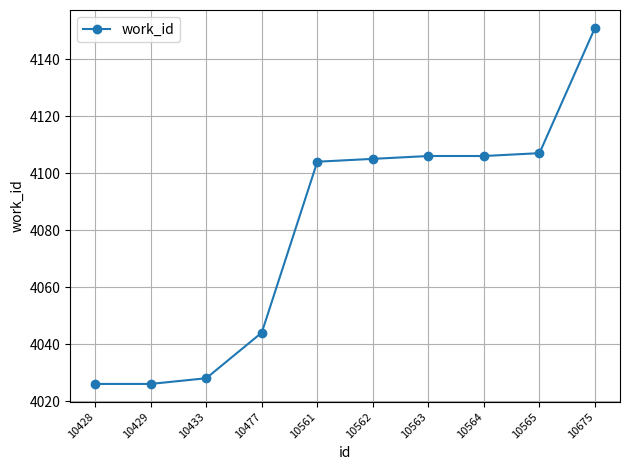

True or false: the data shows 4106 at 10563.

True